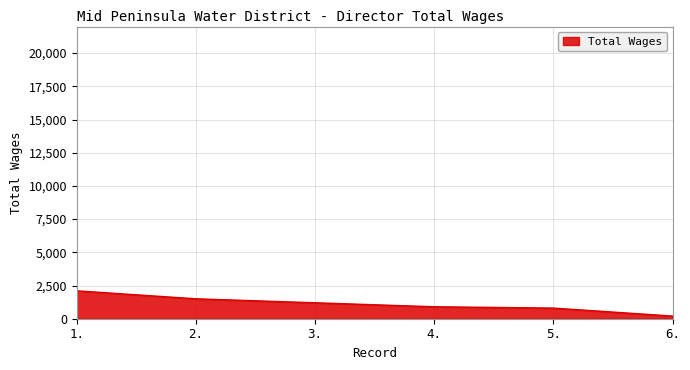

What is the maximum value shown in the chart?

2100